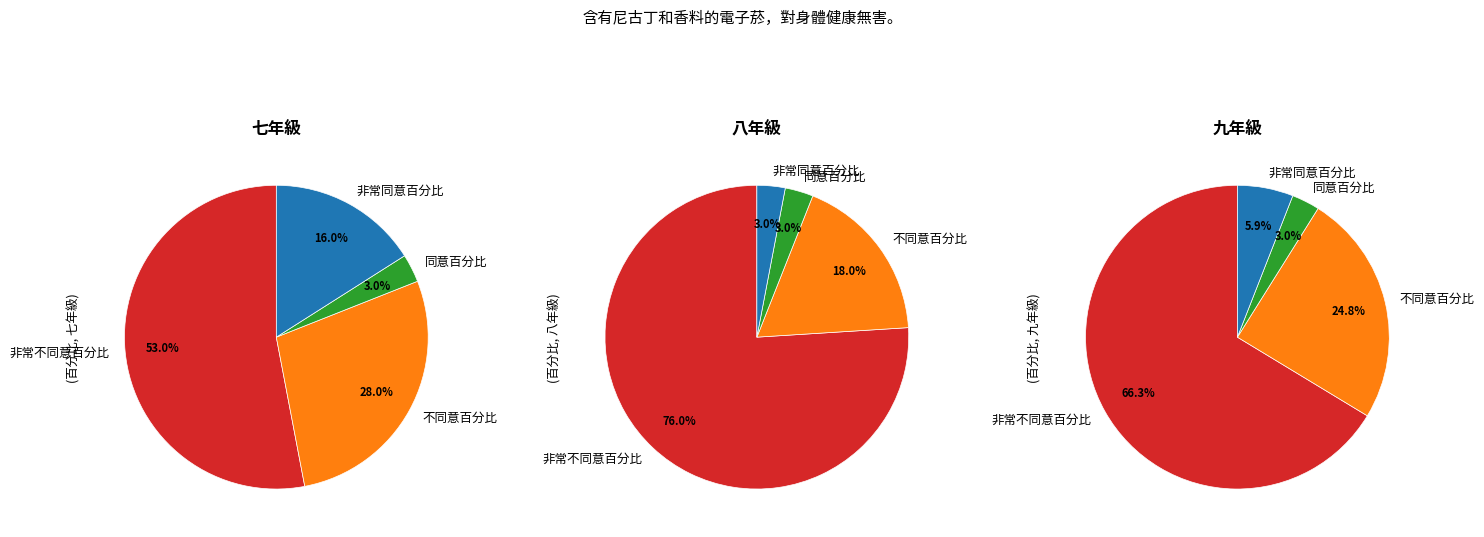

To the nearest percent, what percentage of the pie is 同意百分比?

3%